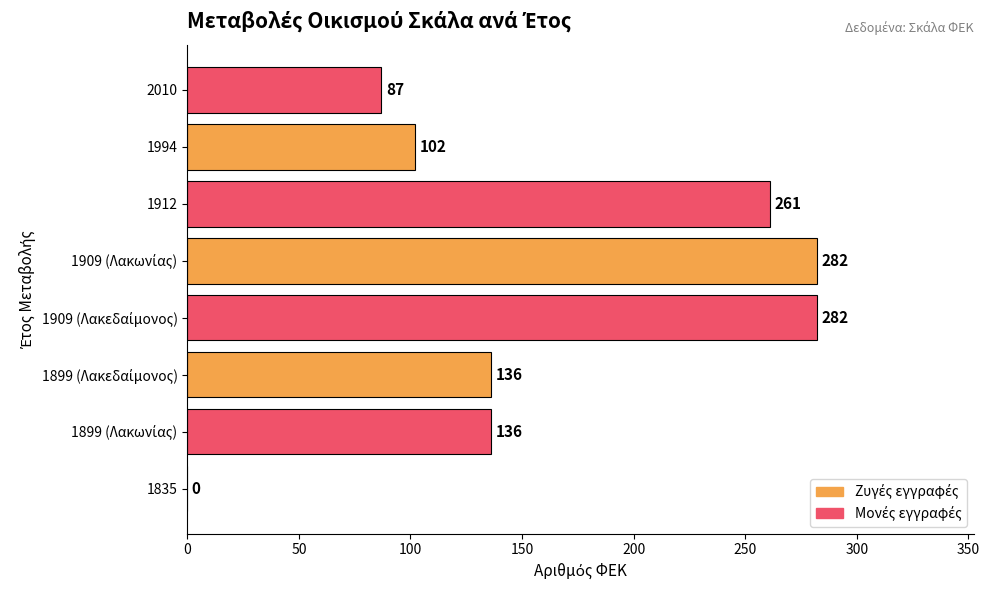

What value does the data have at 1912, to the nearest 50?

250